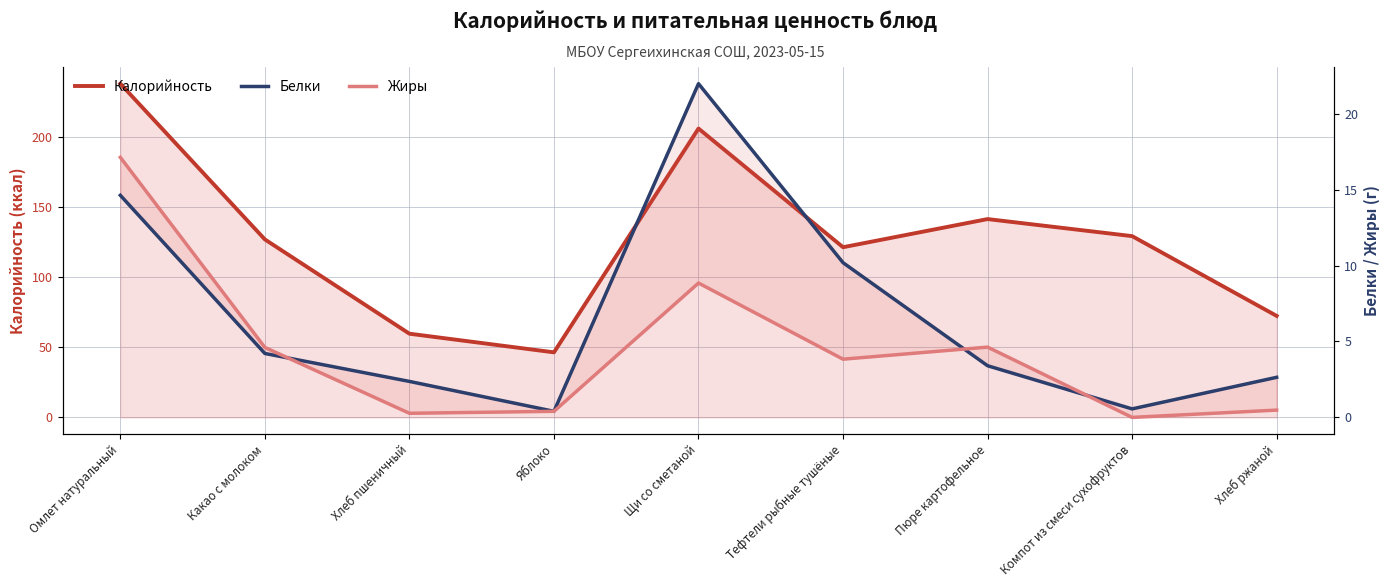

Is the value of Белки at Яблоко greater than the value of Жиры at Щи со сметаной?

No